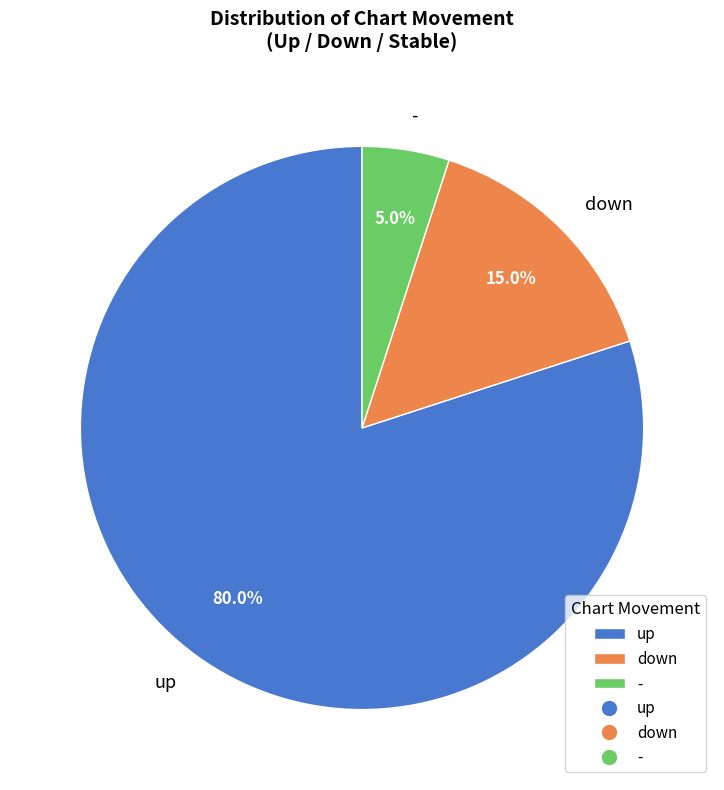

Which category has the biggest portion of the pie?

up